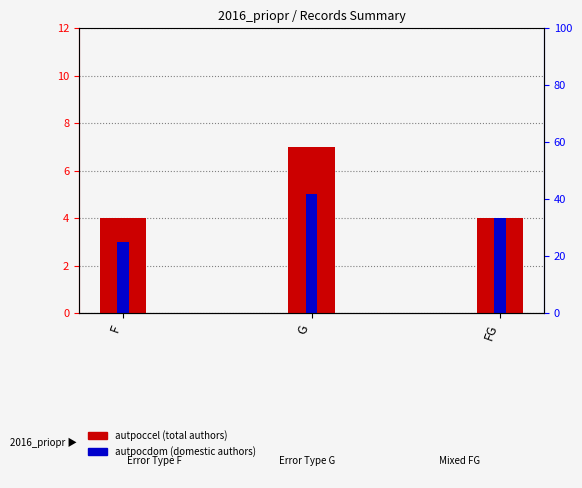

What is the maximum value shown in the chart?

7